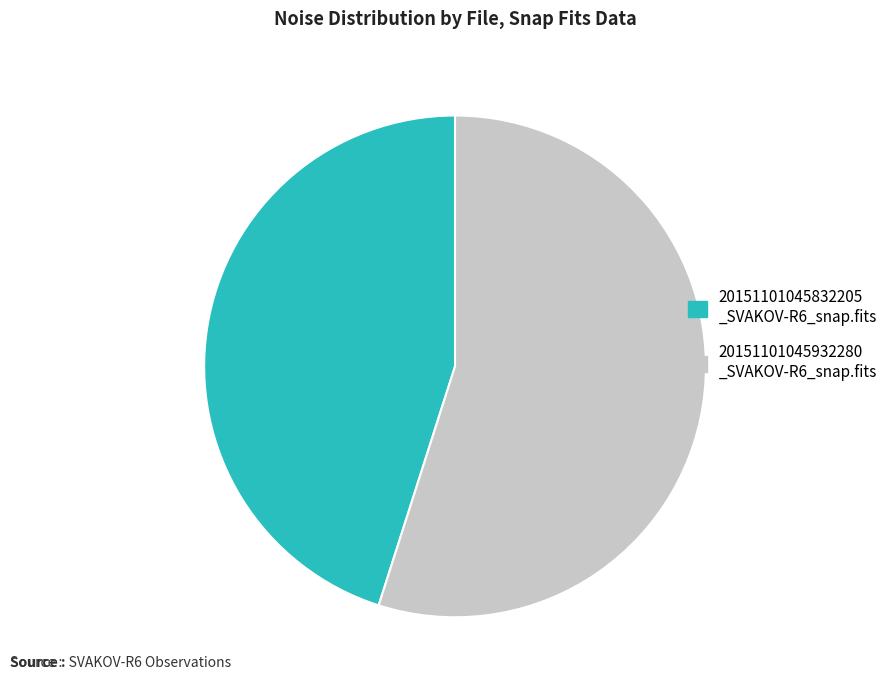

What is the ratio of the value at 20151101045932280 _SVAKOV-R6_snap.fits to the value at 20151101045832205 _SVAKOV-R6_snap.fits?

1.2